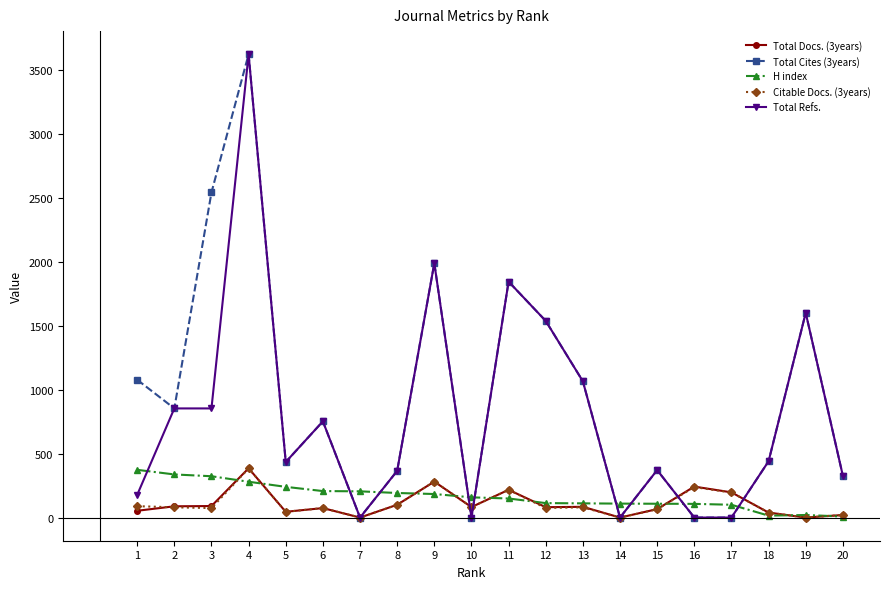

True or false: Total Cites (3years) has a value of 2168 at 7.

False